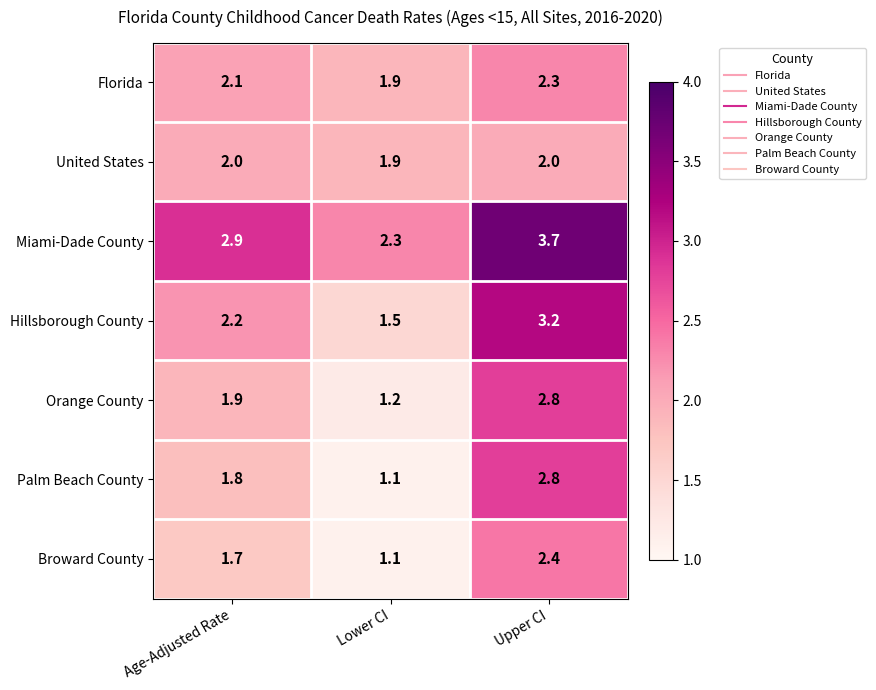

True or false: Florida has a value of 1.0 at Lower CI.

False